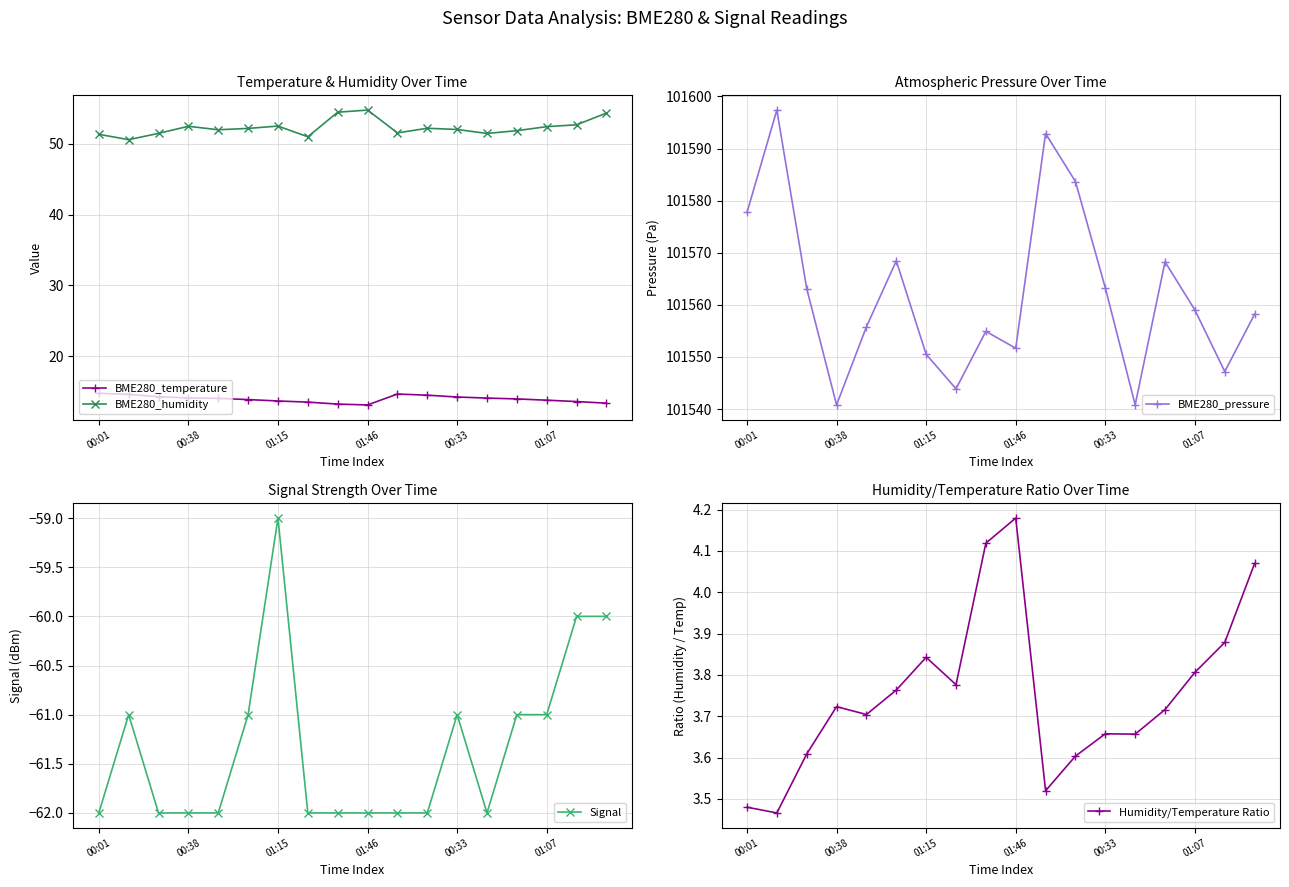

True or false: BME280_humidity and BME280_temperature intersect in this chart.

False